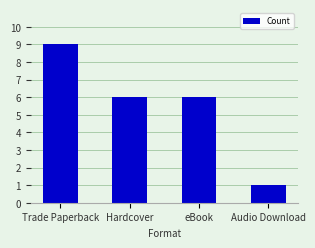

True or false: the data shows 1 at Audio Download.

True